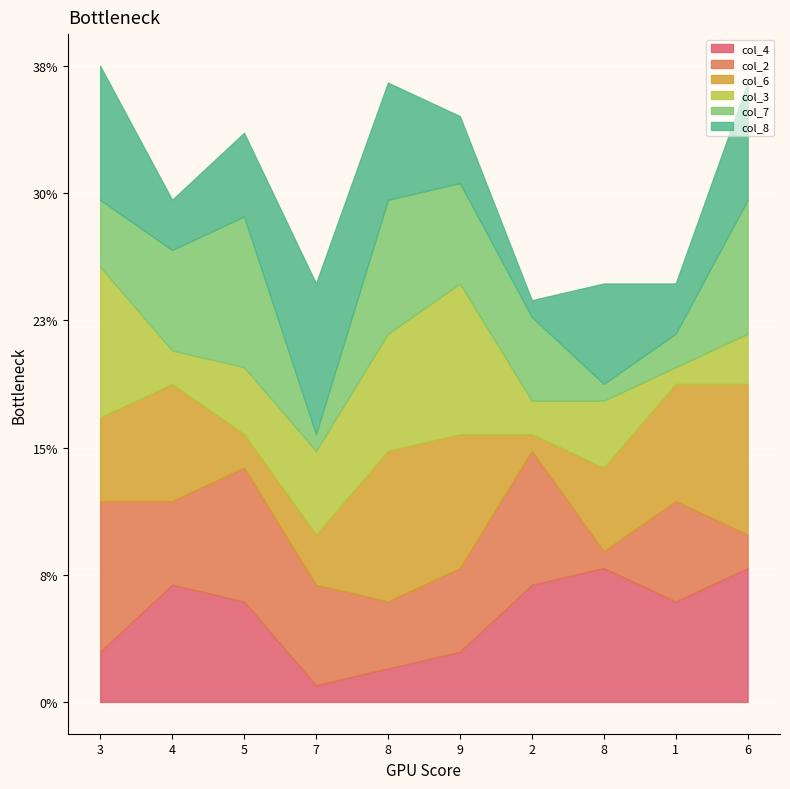

Where is col_3 nearest to the value 5?

7